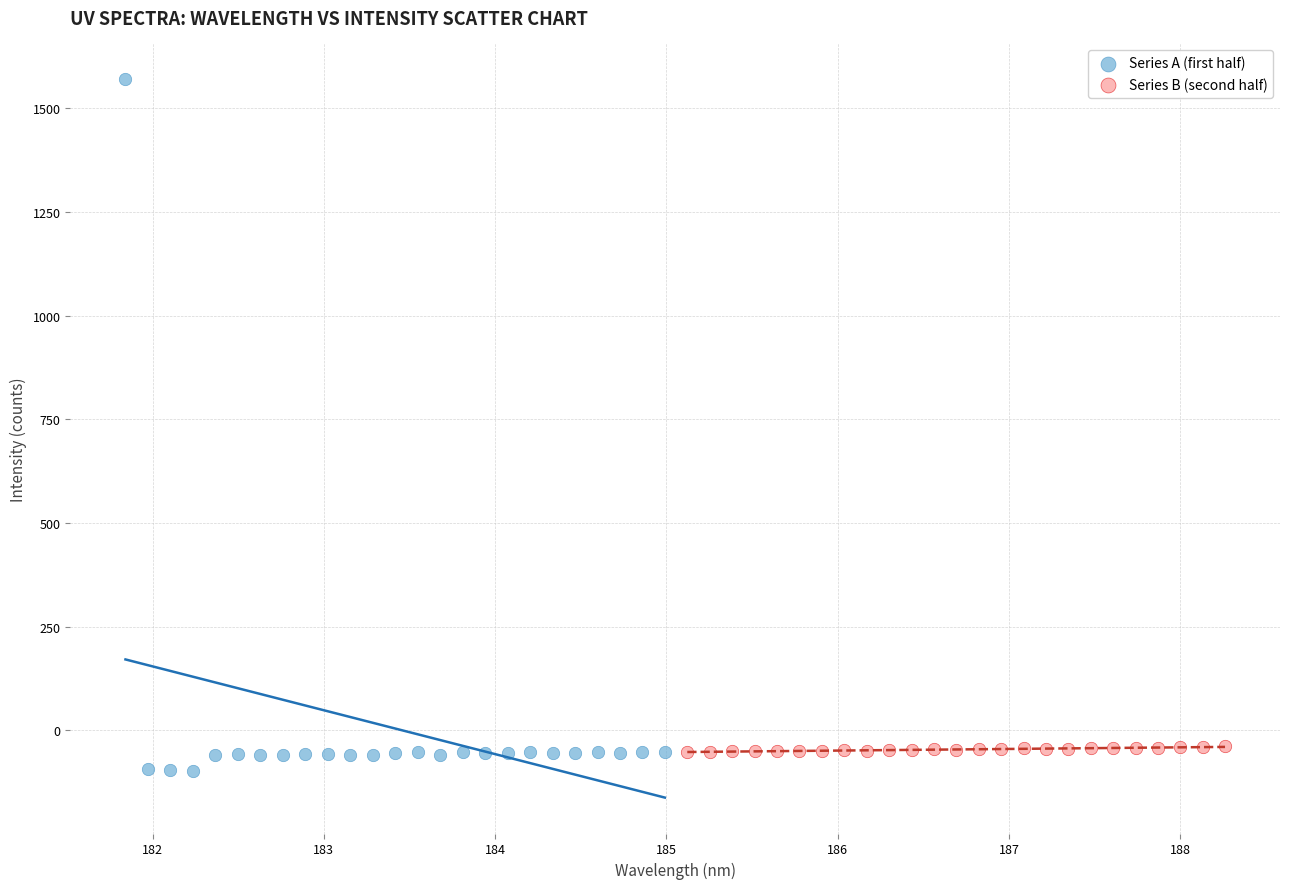

Which series has the largest Y range (max minus min)?

Series A (first half)